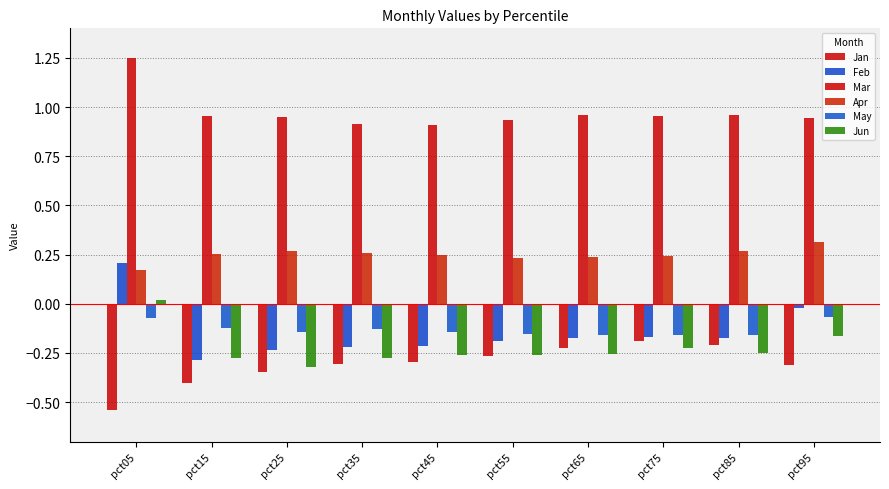

Are the bars horizontal?

No